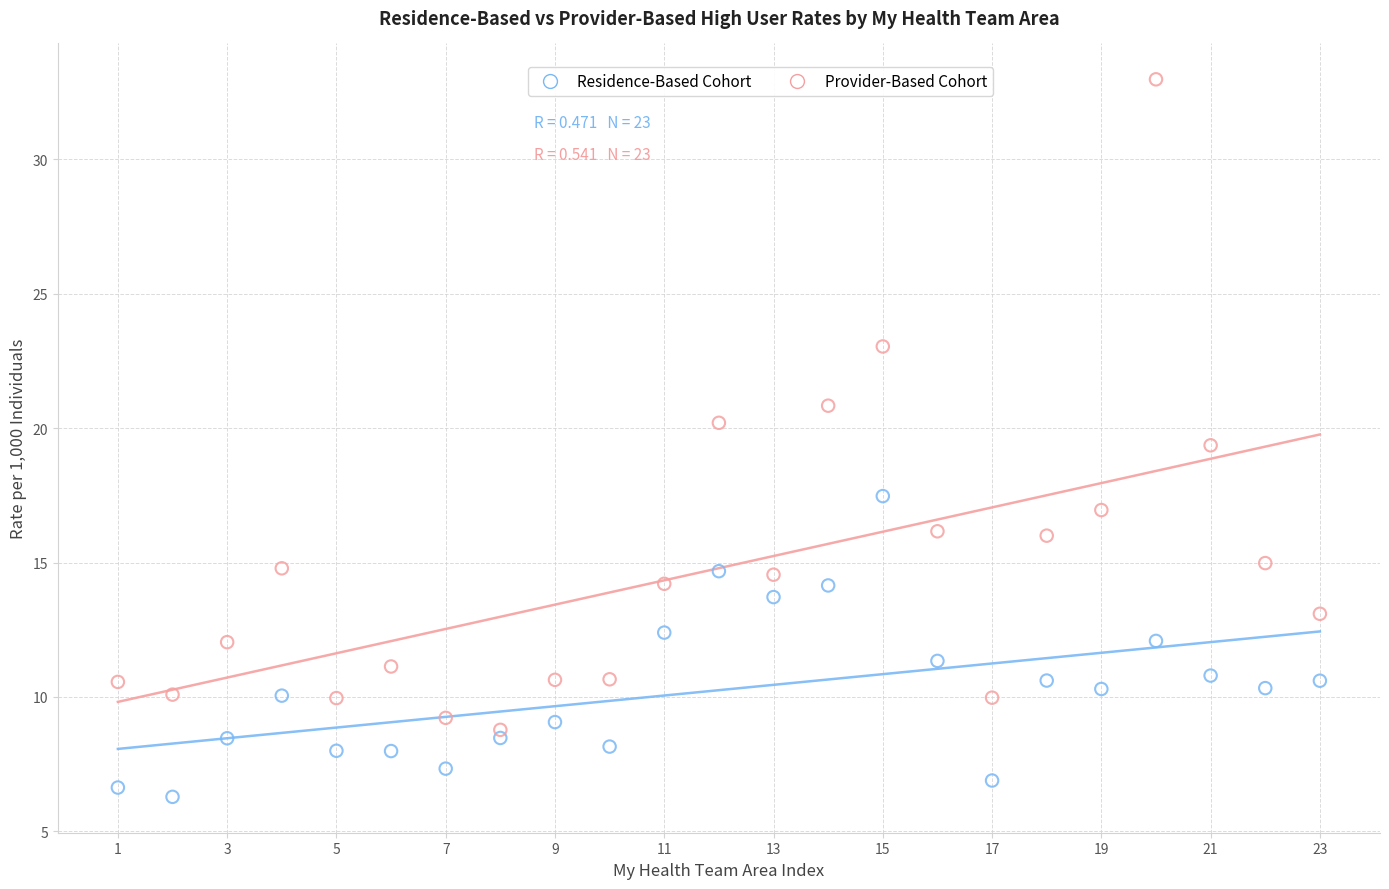

Which series contains the highest Y value?

Provider-Based Cohort